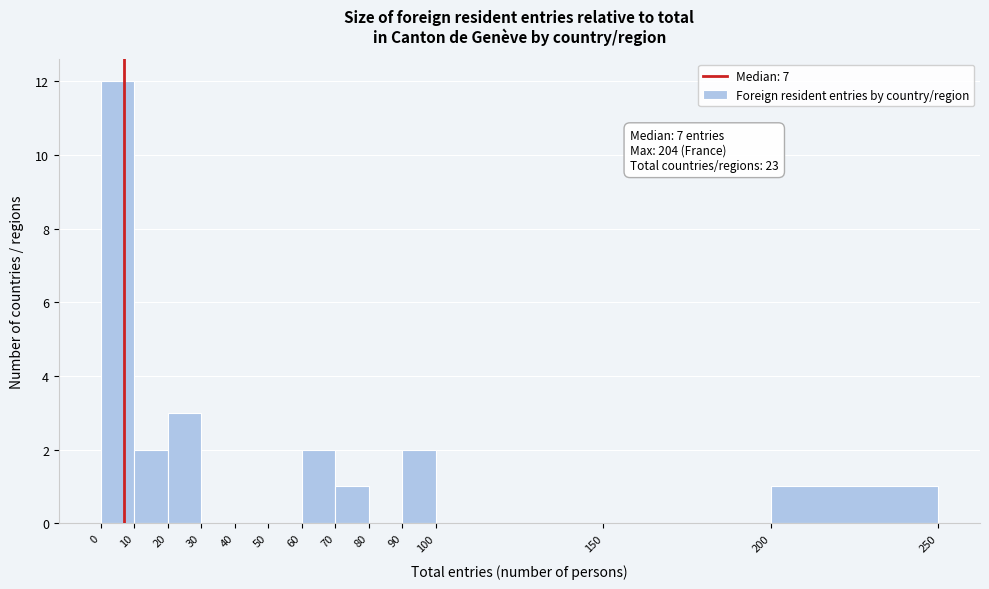

Over which range of the x-axis is the bar tallest?

0 to 10